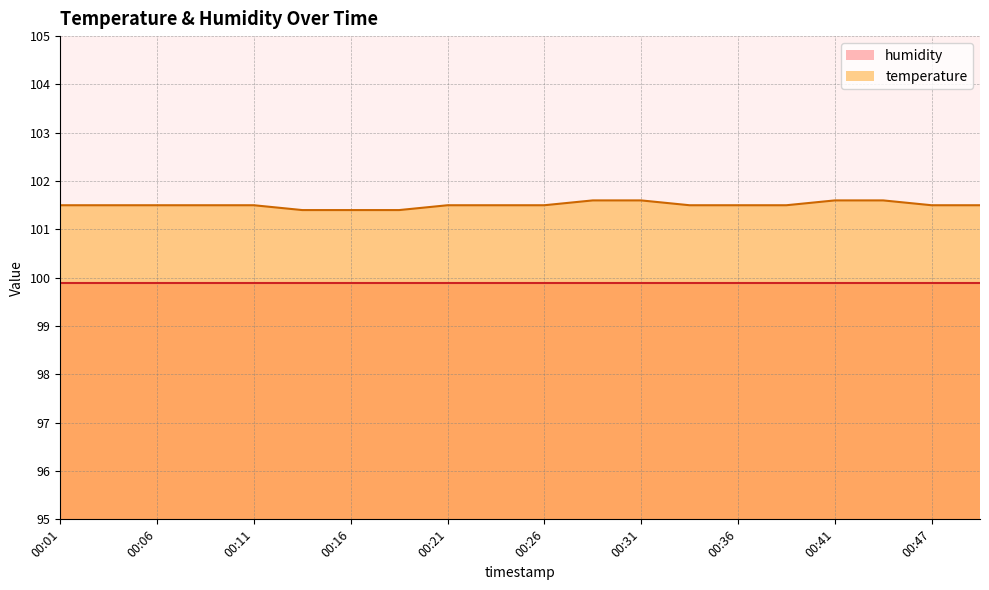

What is the average value?

101.5